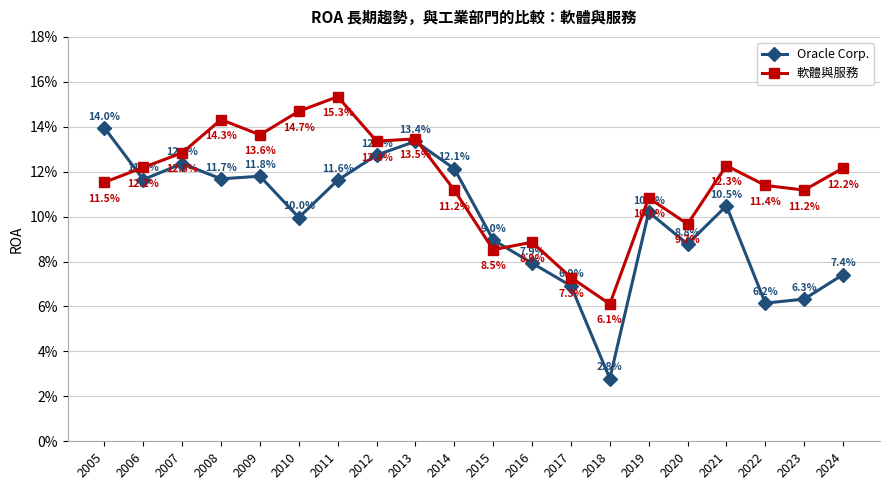

Which series changed the most between 2014 and 2023?

Oracle Corp.